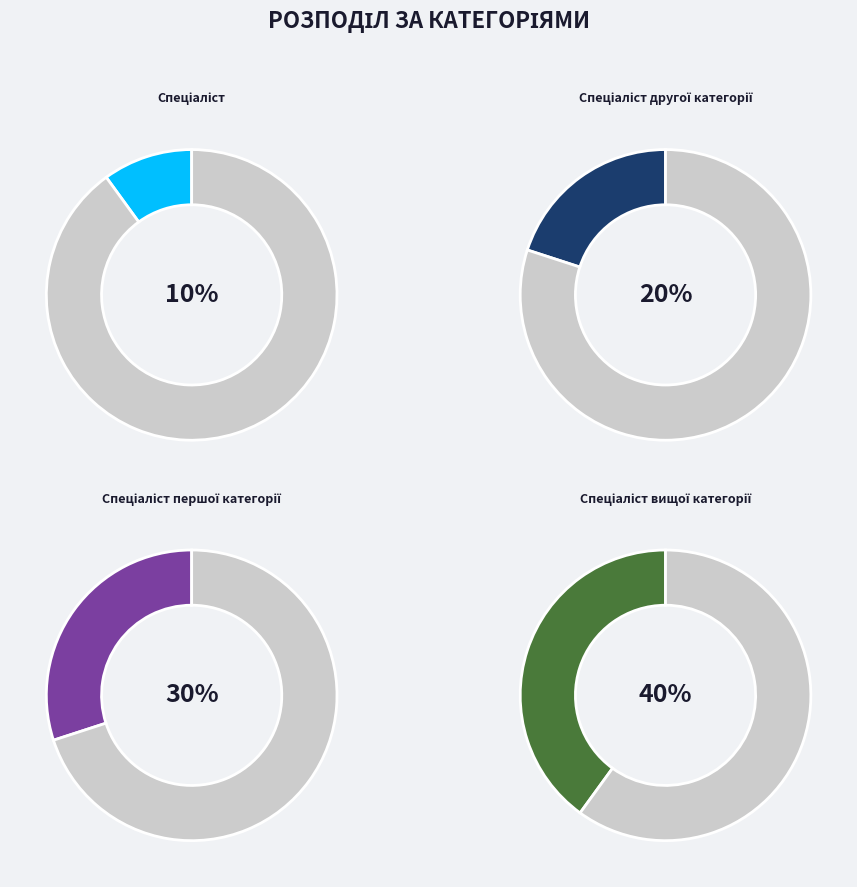

What is the largest slice in the pie chart?

Спеціаліст вищої категорії